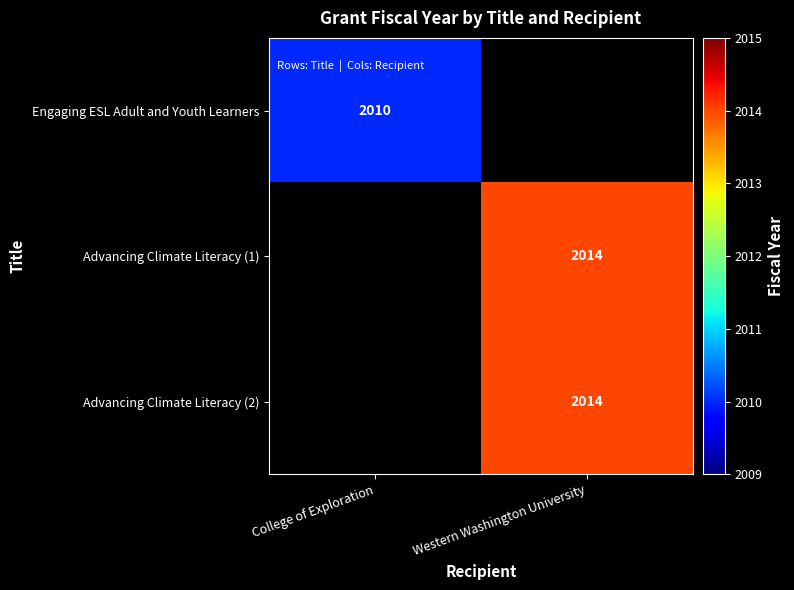

Between Western Washington University and College of Exploration, which is larger?

College of Exploration